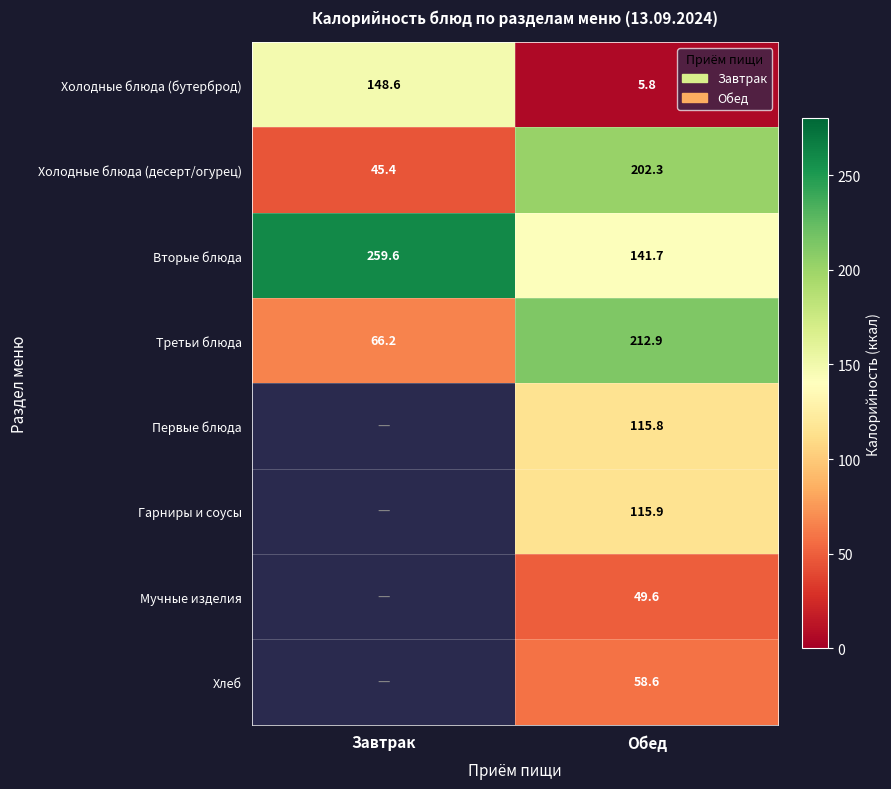

At Обед, list the series in order from largest to smallest.

Третьи блюда, Холодные блюда (десерт/огурец), Вторые блюда, Гарниры и соусы, Первые блюда, Хлеб, Мучные изделия, Холодные блюда (бутерброд)